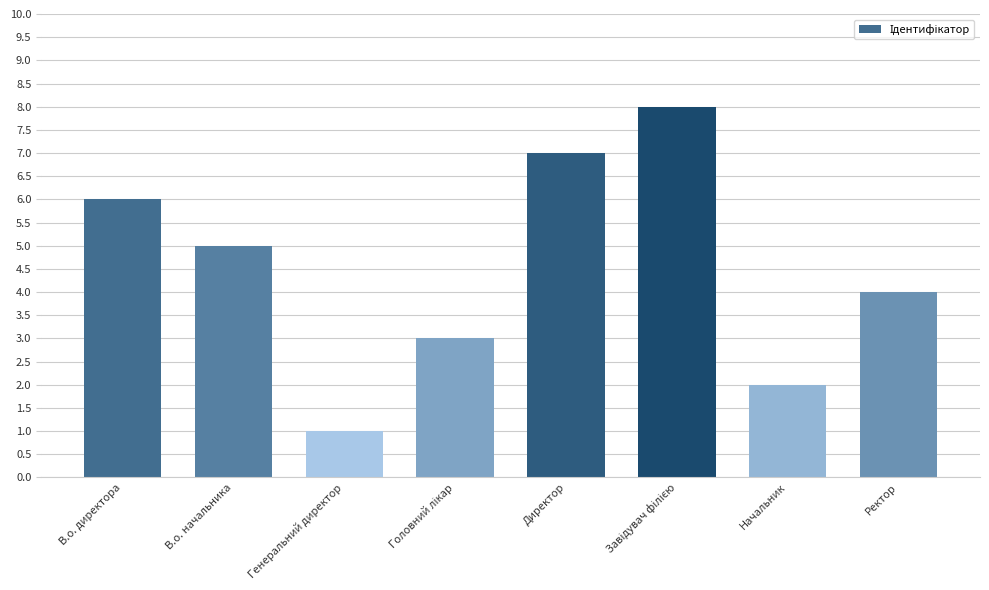

The value at Генеральний директор is 1. True or false?

True